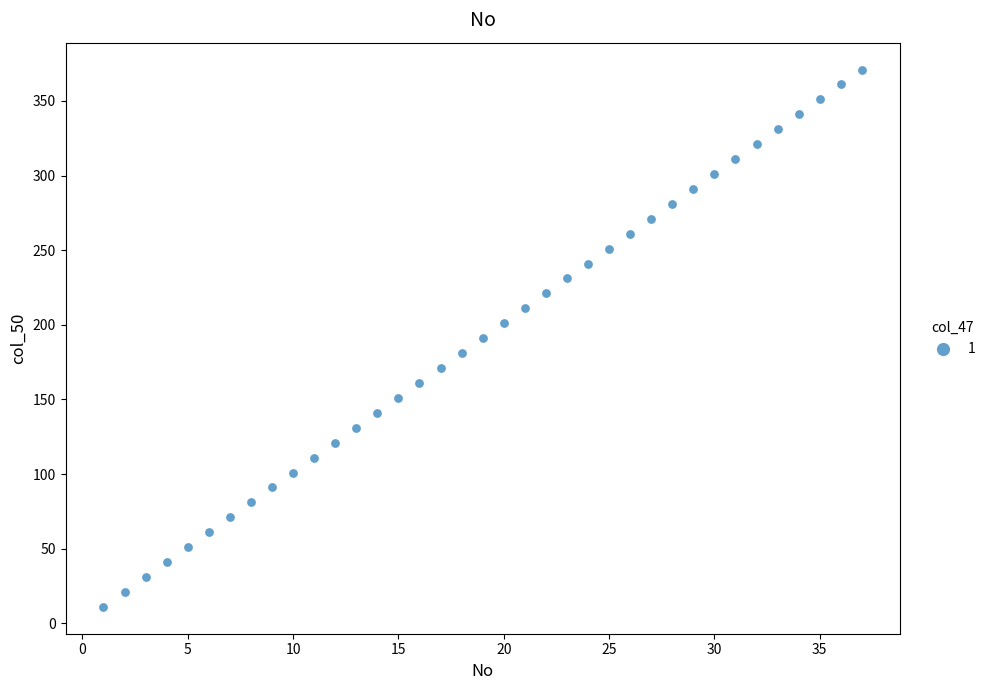

What is the range of Y values (max minus min)?

360